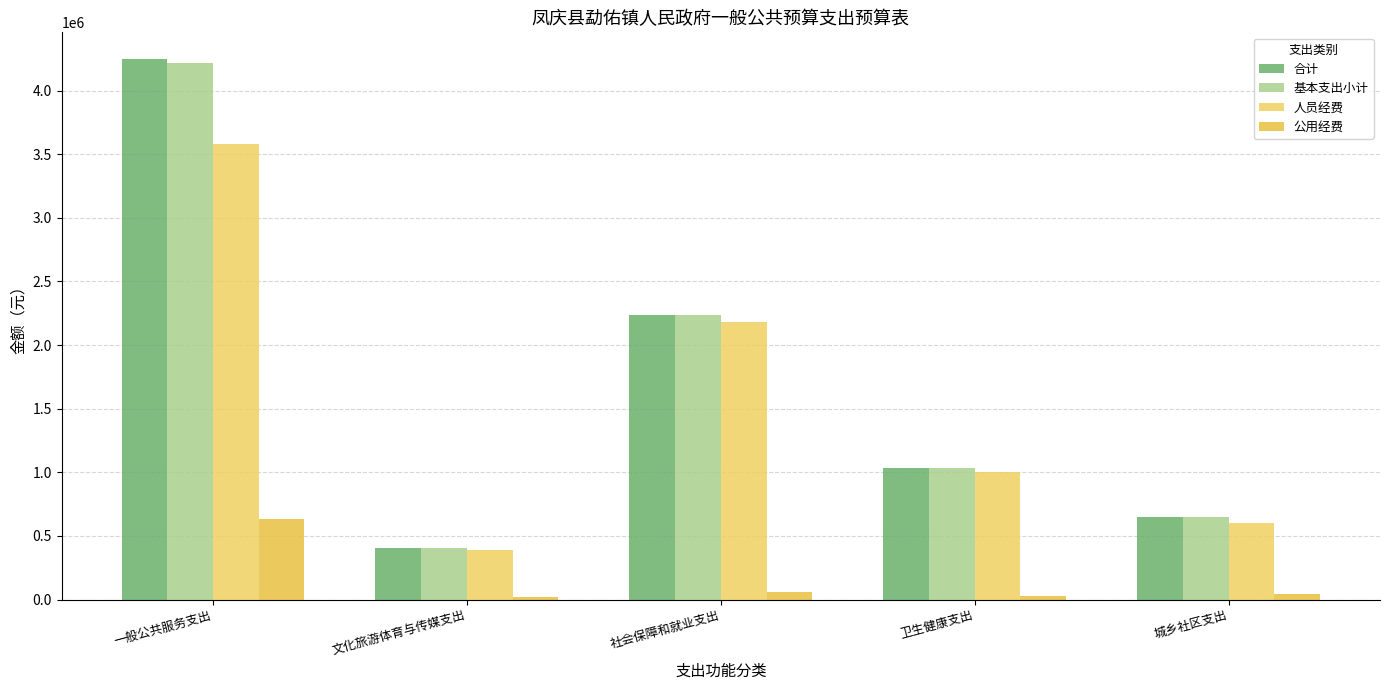

How many values in the 人员经费 series are below 1002876?

2